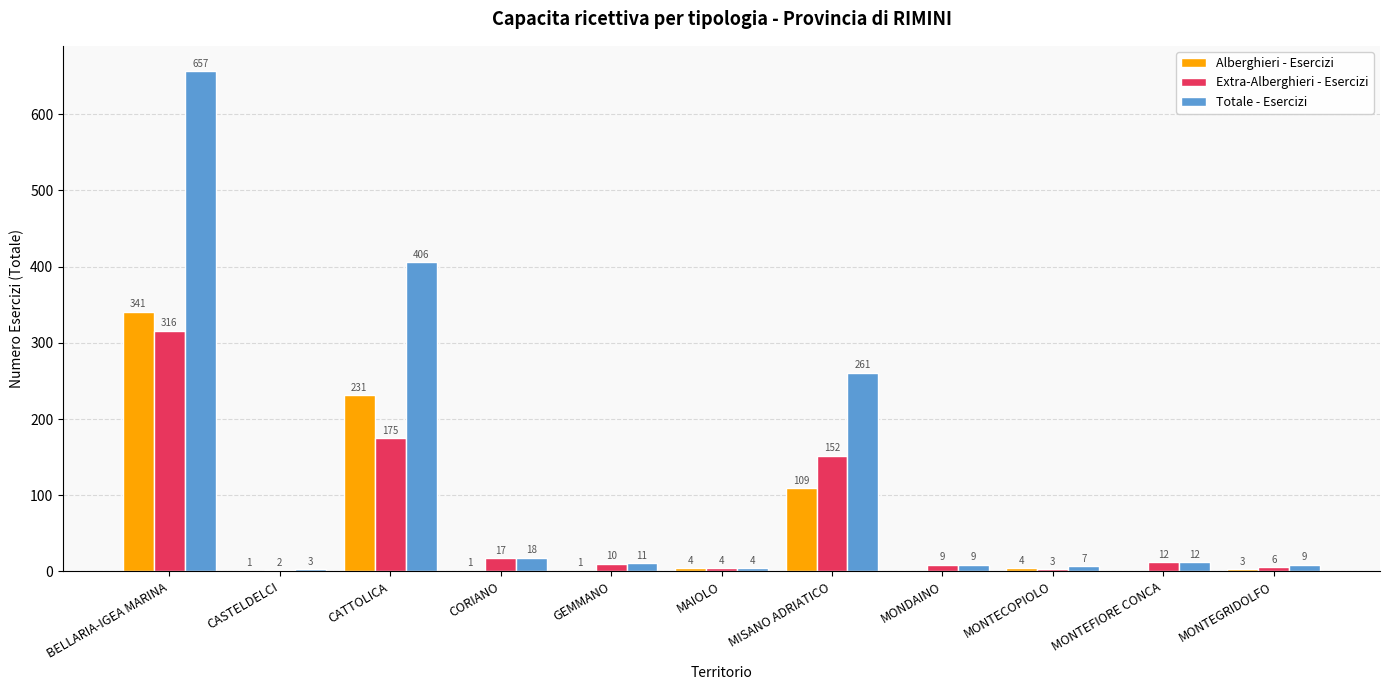

What is the total value across all series at CASTELDELCI?

6